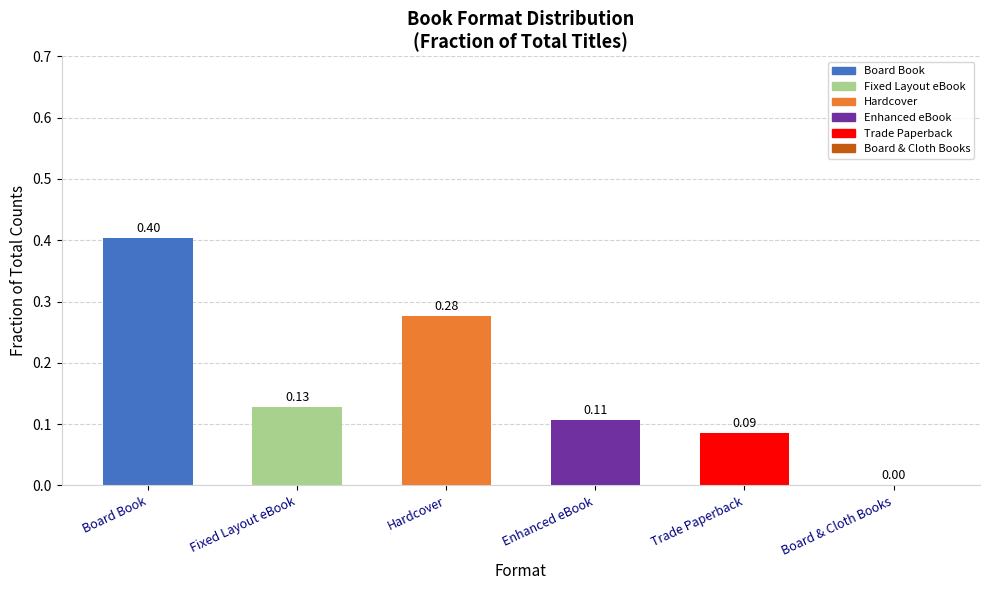

What is the sum of all values?

1.0